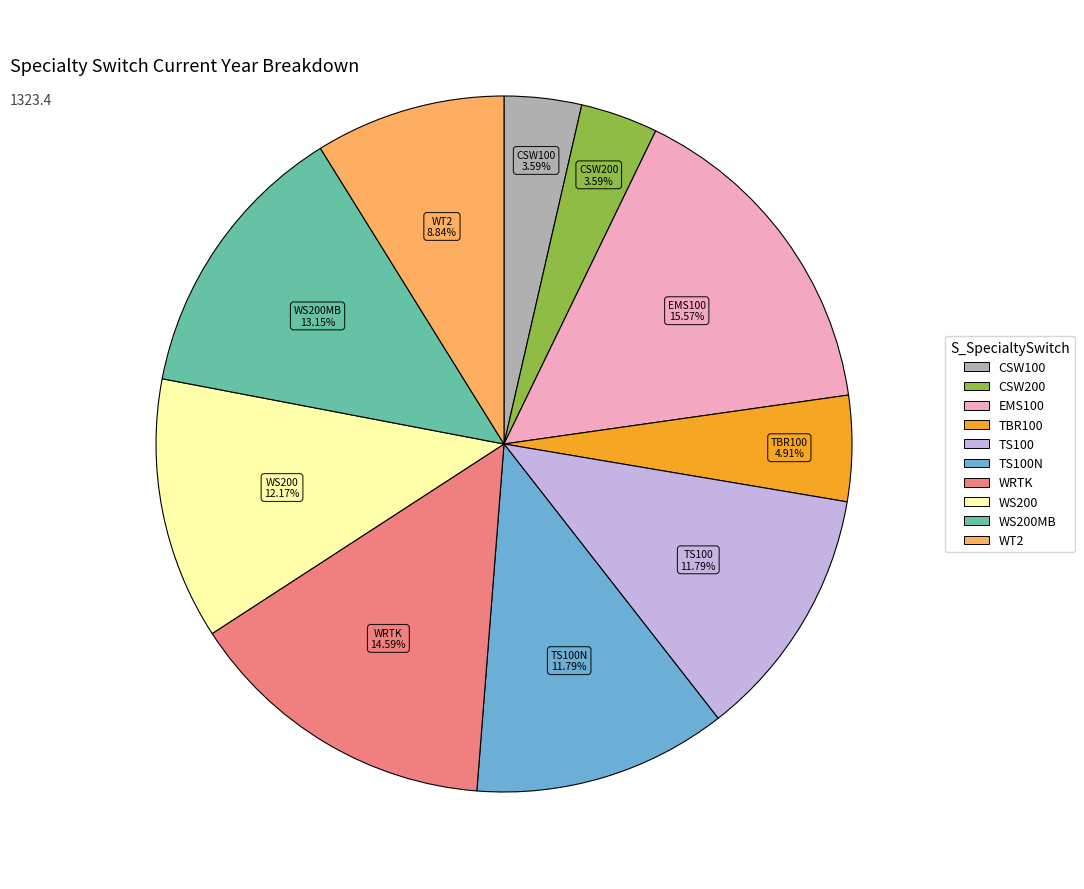

Is there any slice that represents more than half of the pie?

No